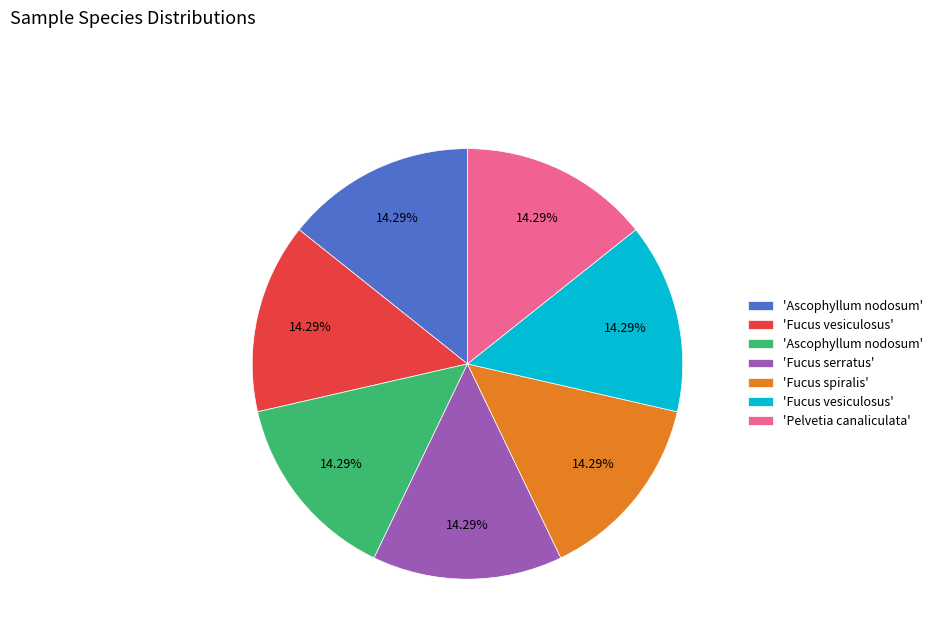

How many segments does this pie chart have?

7